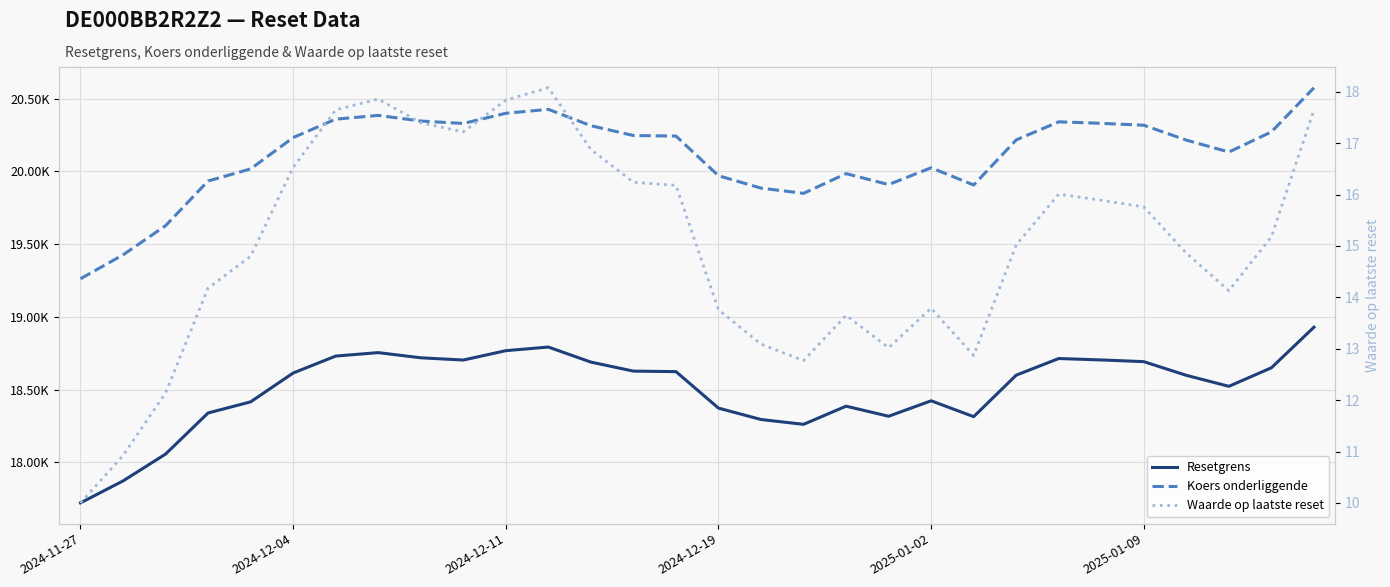

What are all the series names shown in the legend?

Resetgrens, Koers onderliggende, Waarde op laatste reset